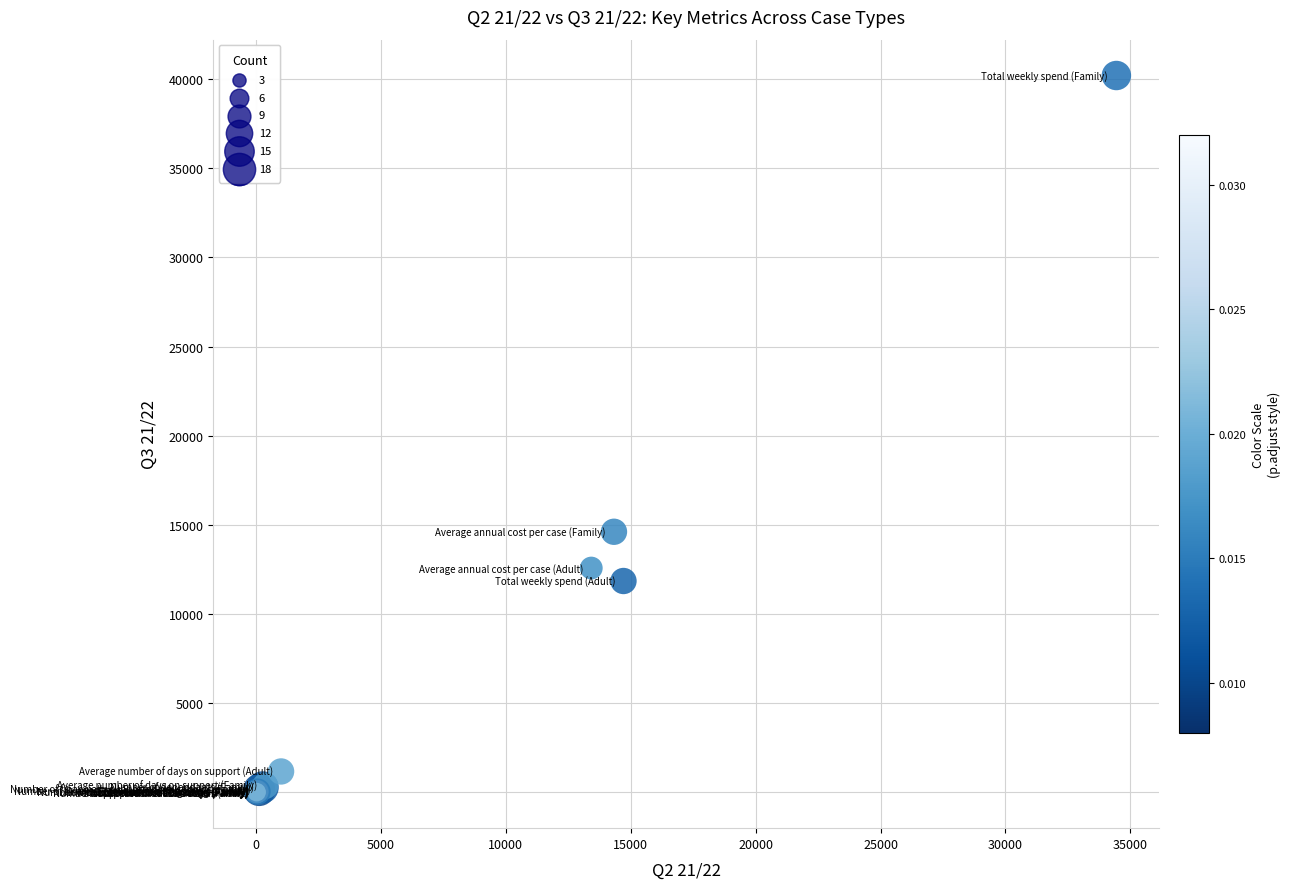

What Y value in the scatter plot is closest to 20102?

14616.4